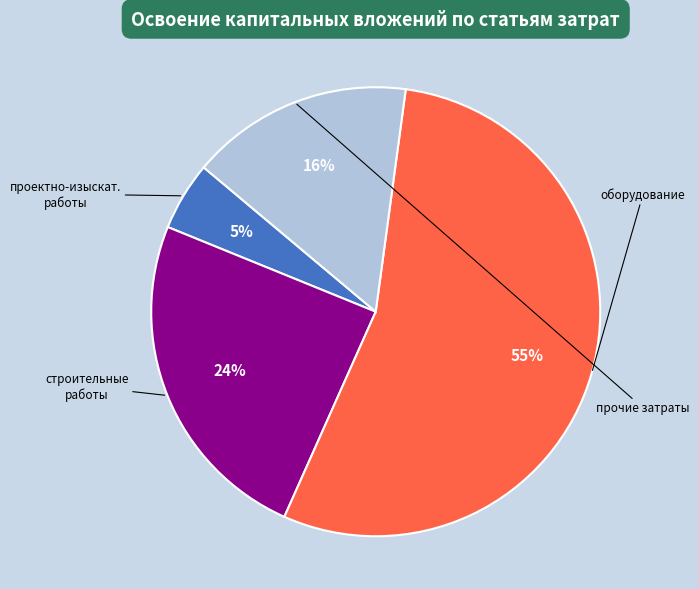

Does any single category account for the majority?

Yes